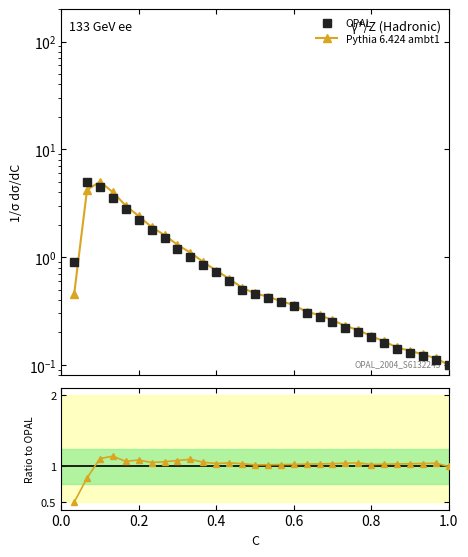

Does the chart display data point markers on the line(s)?

Yes